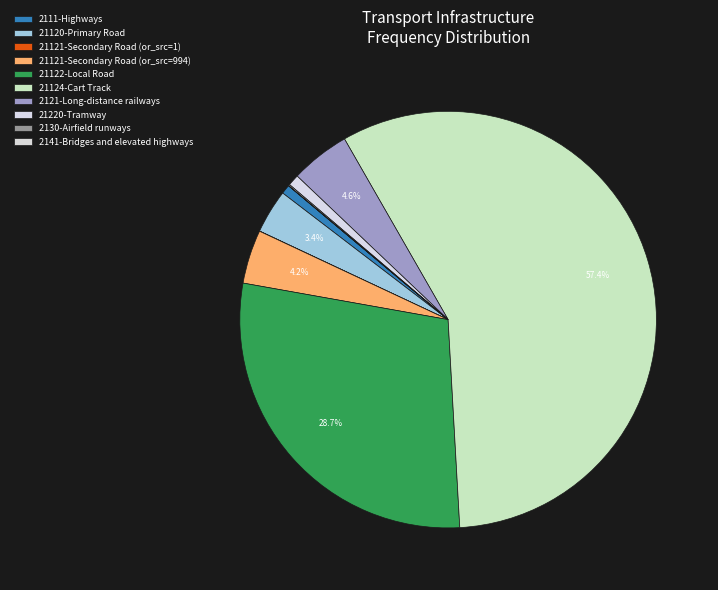

What is the total percentage of 2111-Highways and 21124-Cart Track?

58.1%